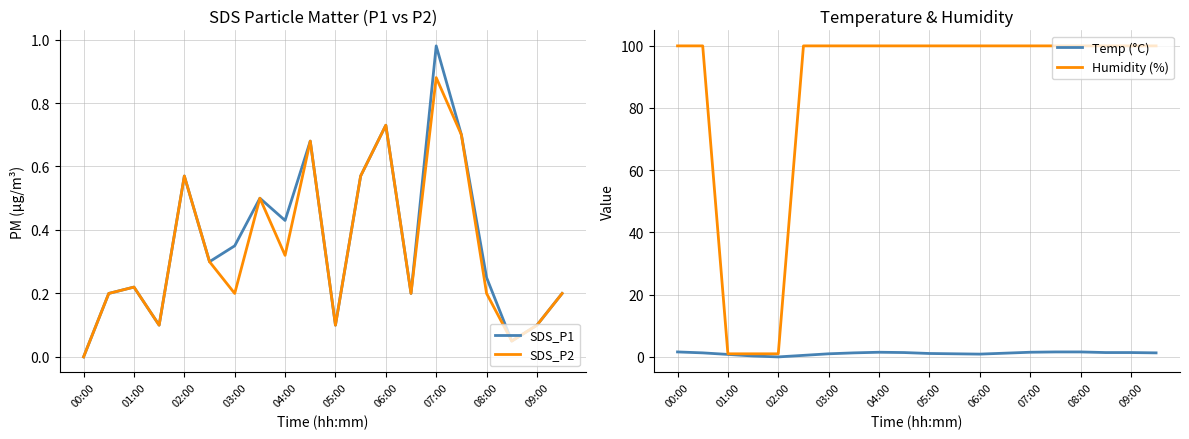

Is it true that SDS_P2 equals 0.4 at 04:00?

False